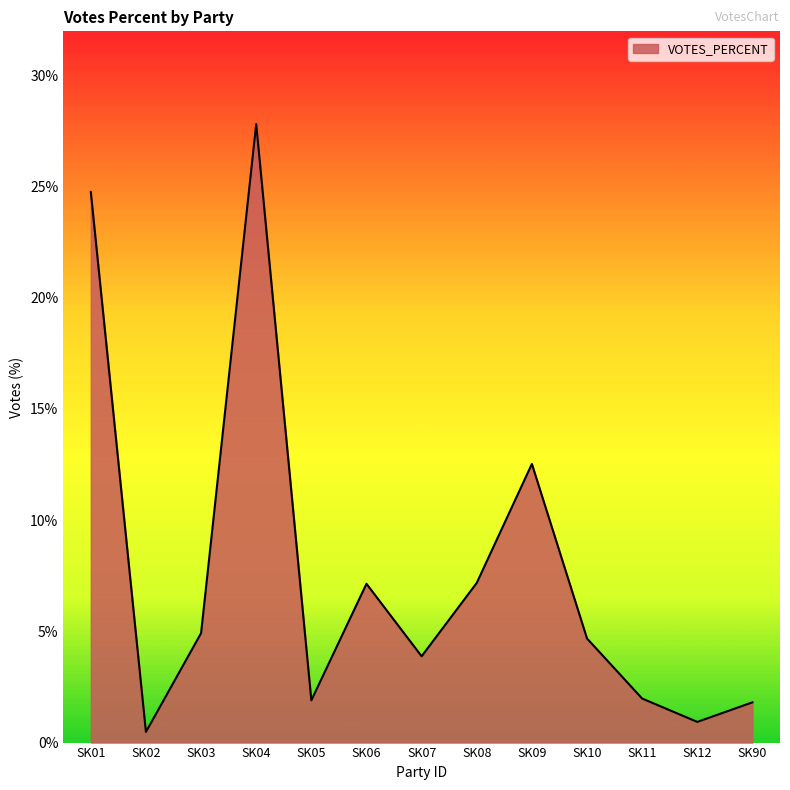

True or false: the data shows 3.9 at SK07.

True